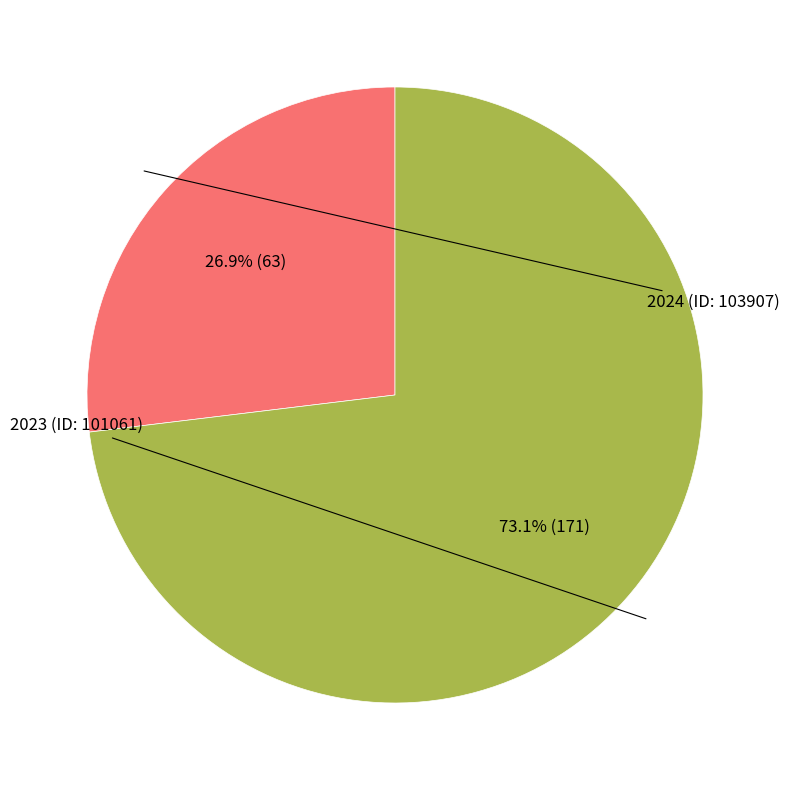

Is there any slice that represents more than half of the pie?

Yes